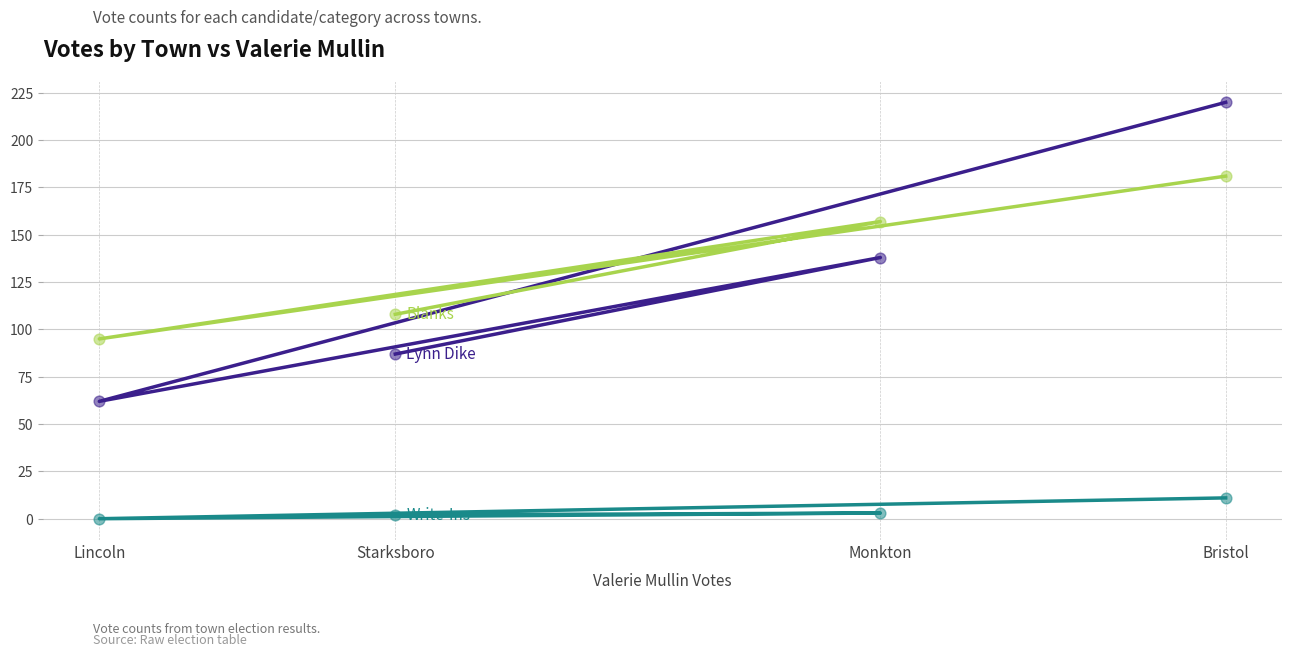

Which series has the largest total across all categories?

Blanks